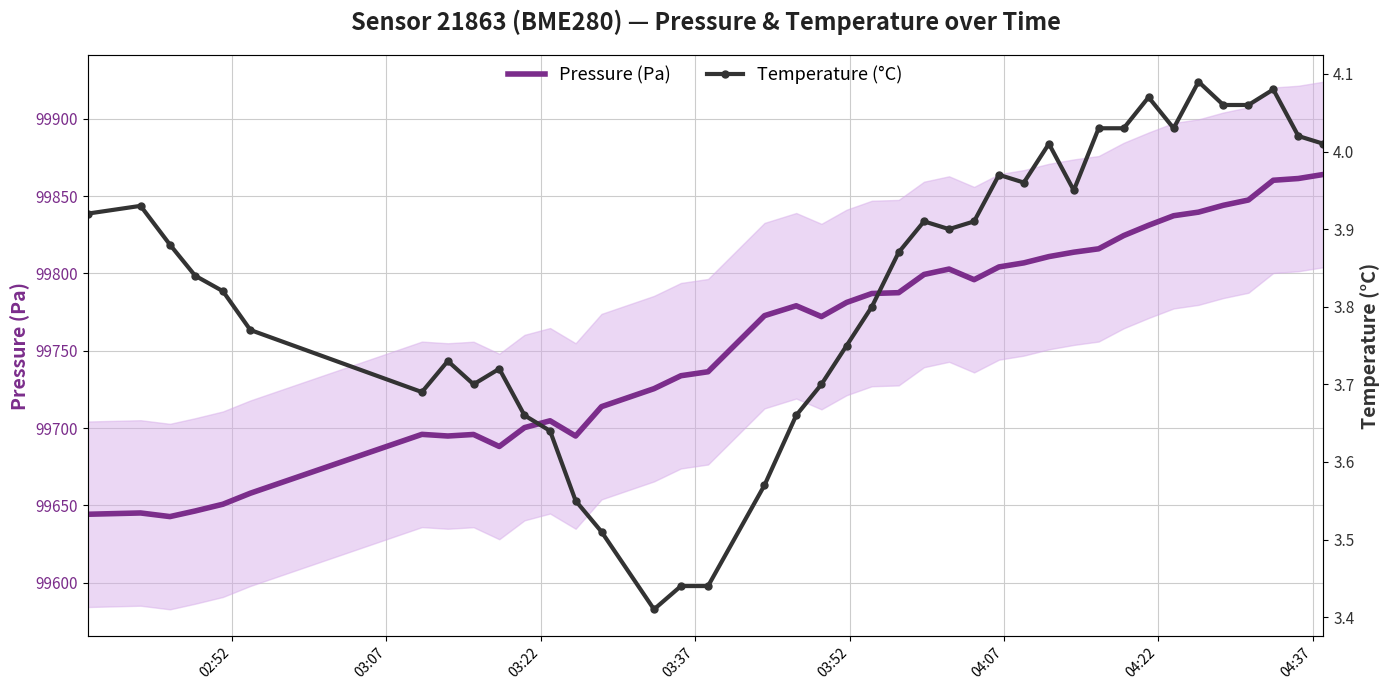

In Pressure (Pa), how many points are lower than both neighbors (excluding endpoints)?

6